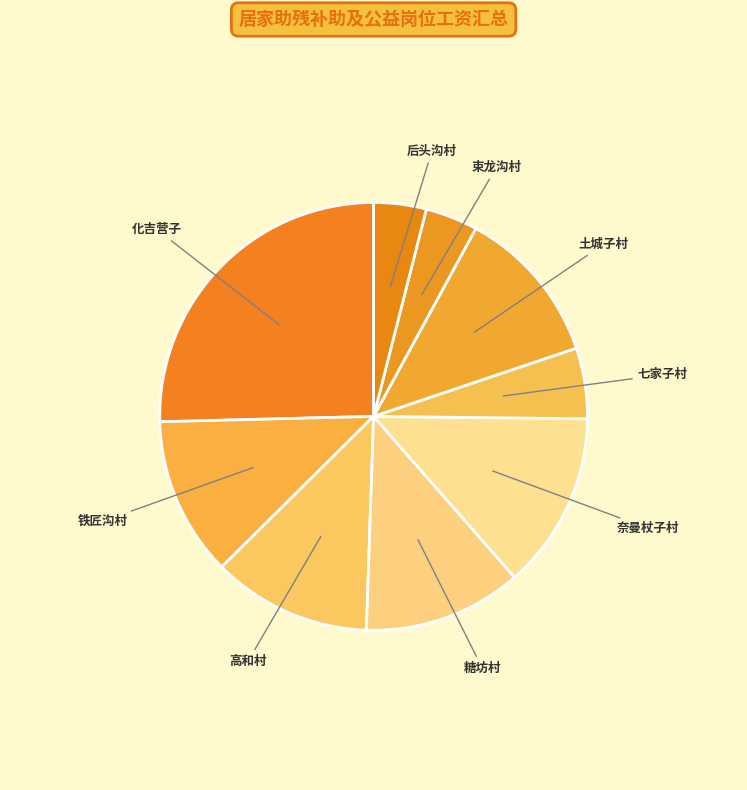

Which slice is the largest?

化吉营子